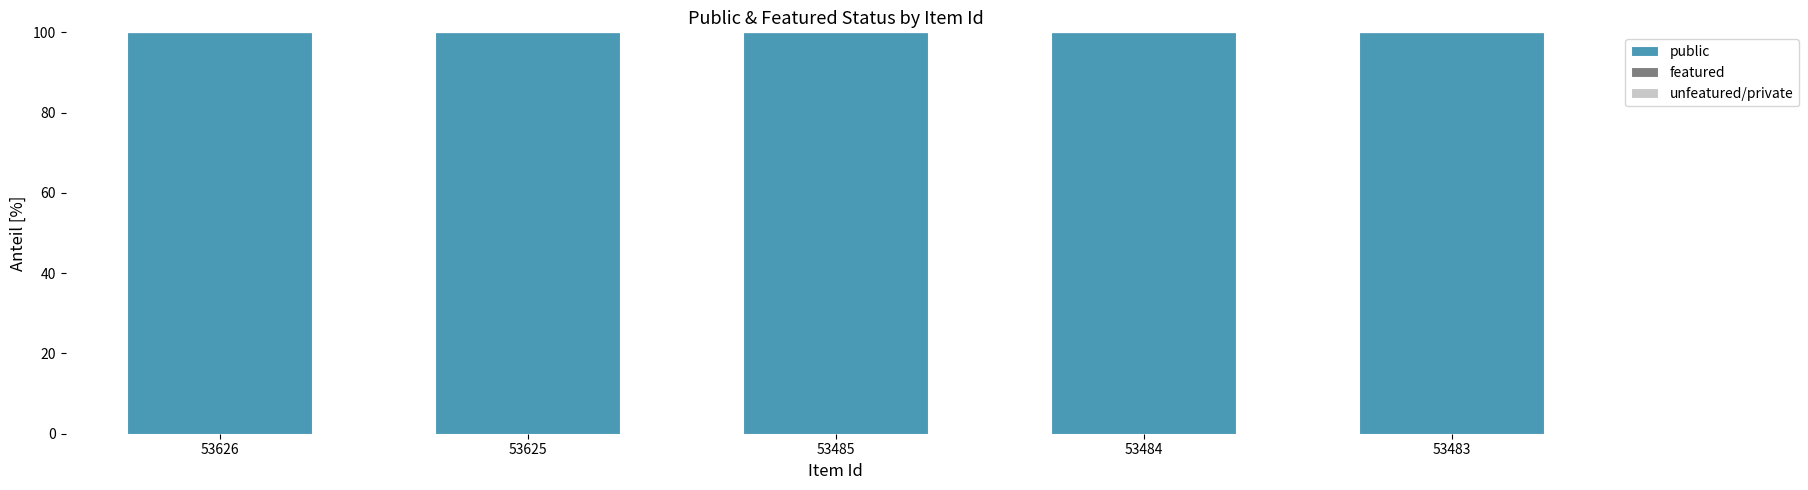

Reading left to right, transcribe all the data shown in this chart.

public: 100	100	100	100	100
featured: 0	0	0	0	0
unfeatured/private: 0	0	0	0	0